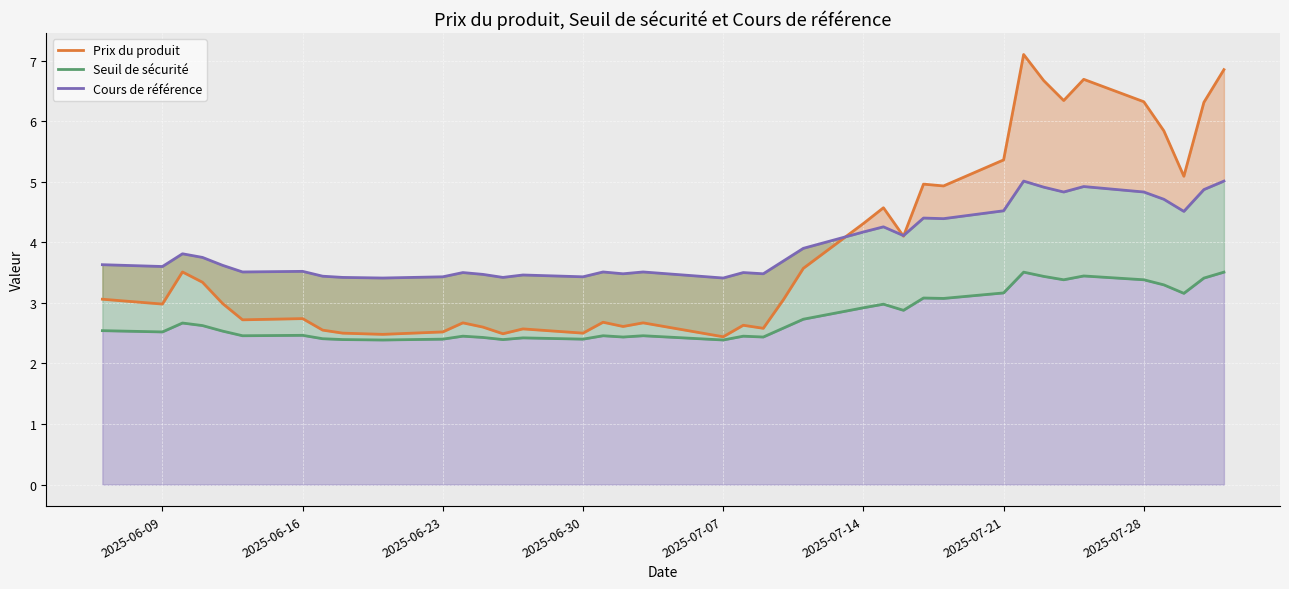

How many interior local peaks does the Cours de référence series have?

11